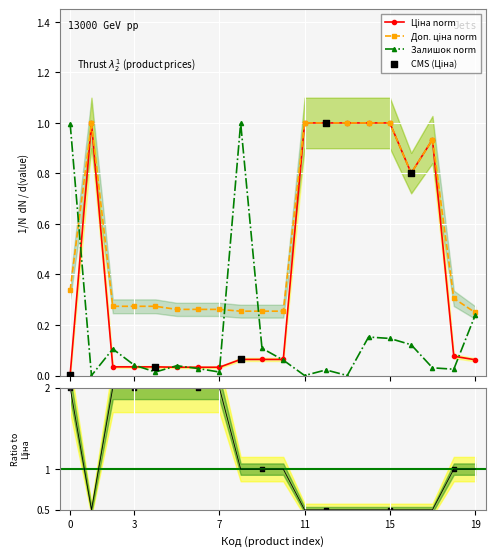

Which series reaches the minimum Y coordinate?

Залишок